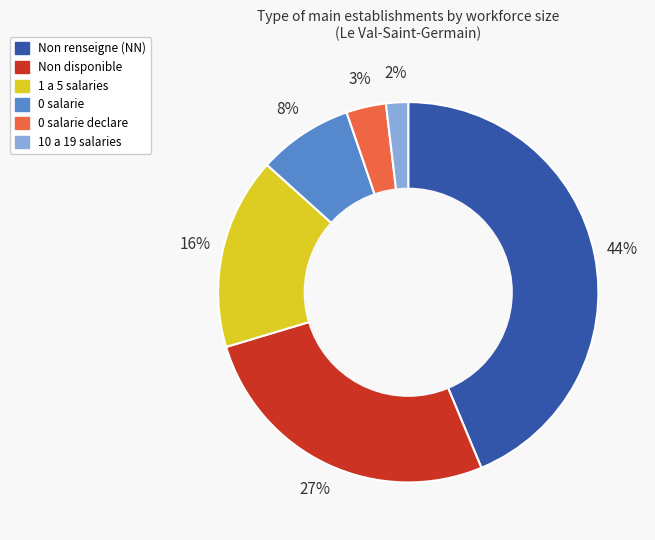

Which slice is the largest?

Non renseigne (NN)